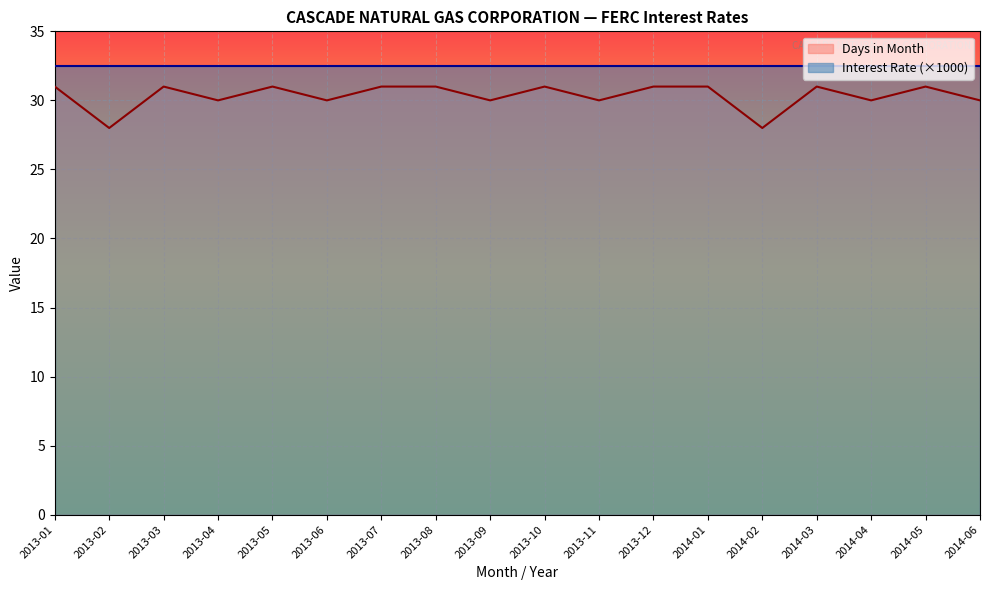

What is the change in value from 2013-07 to 2014-06?

-1